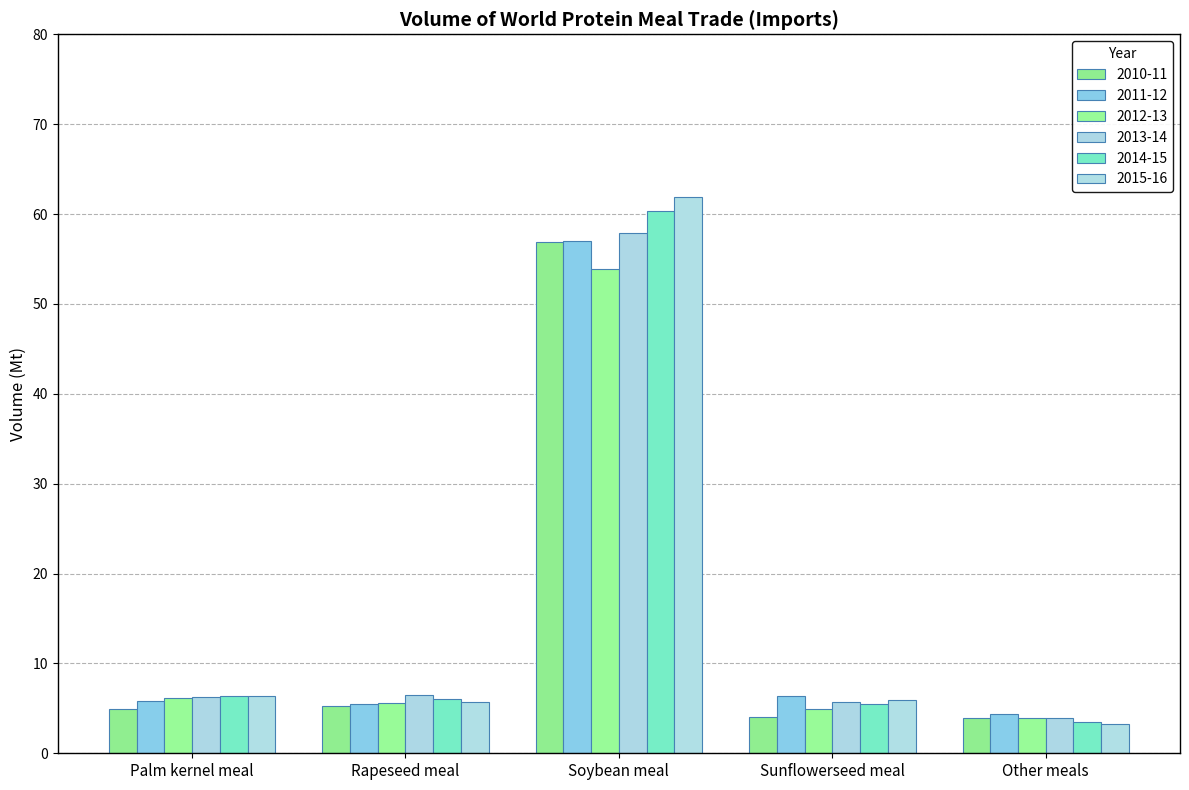

What is the approximate value of 2011-12 at Other meals?

4.4